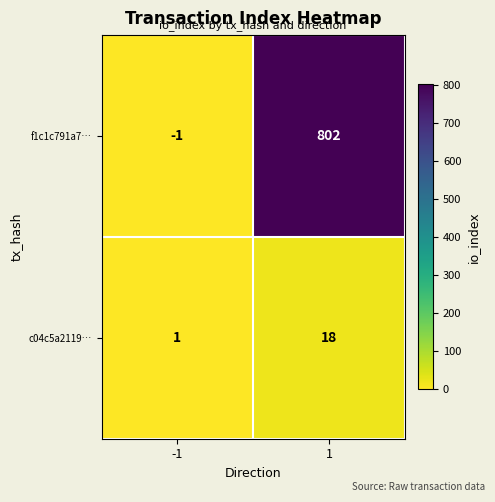

Reading left to right, what are all the values shown in this chart?

f1c1c791a7…: -1=-1	1=802
c04c5a2119…: -1=1	1=18